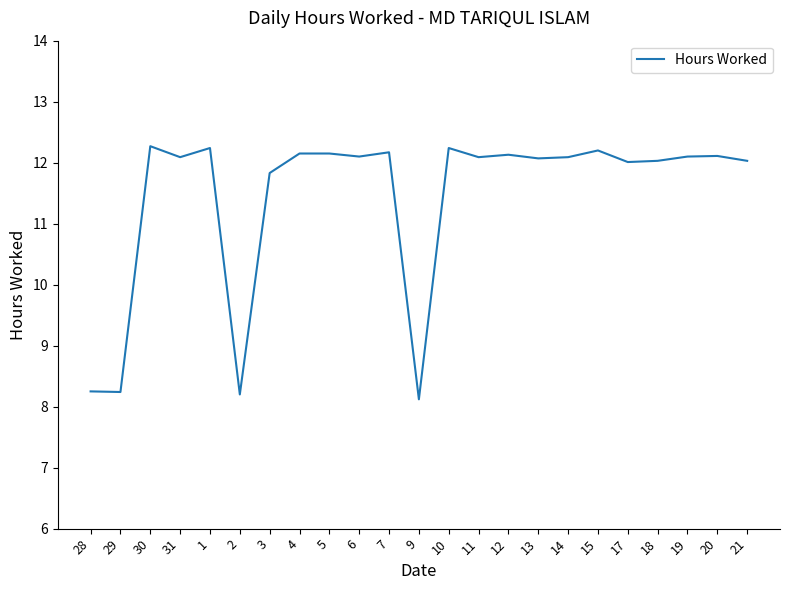

What position from the right is 13?

8